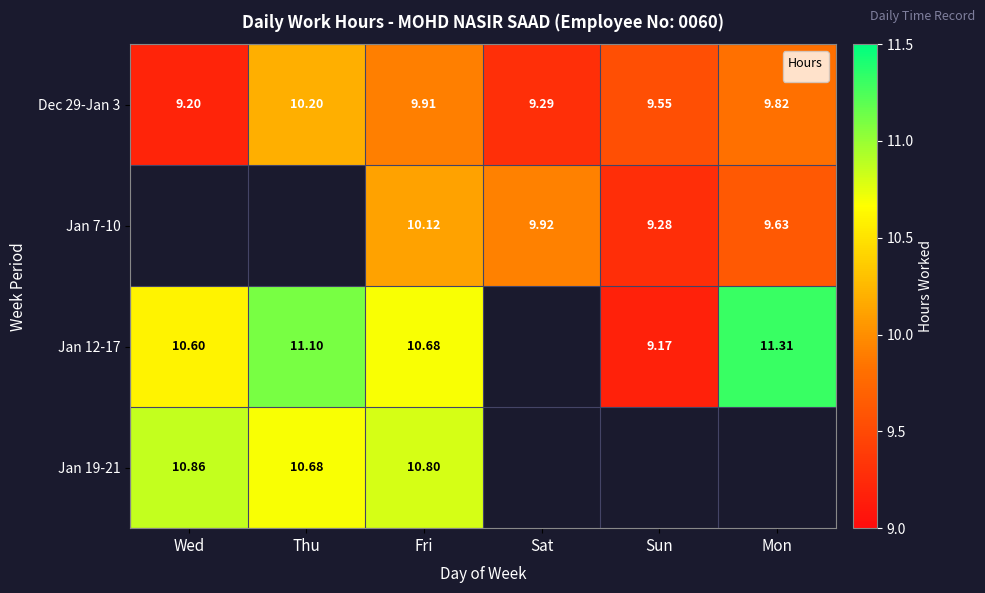

List the labels in order of Dec 29-Jan 3 value, smallest first.

Wed, Sat, Sun, Mon, Fri, Thu